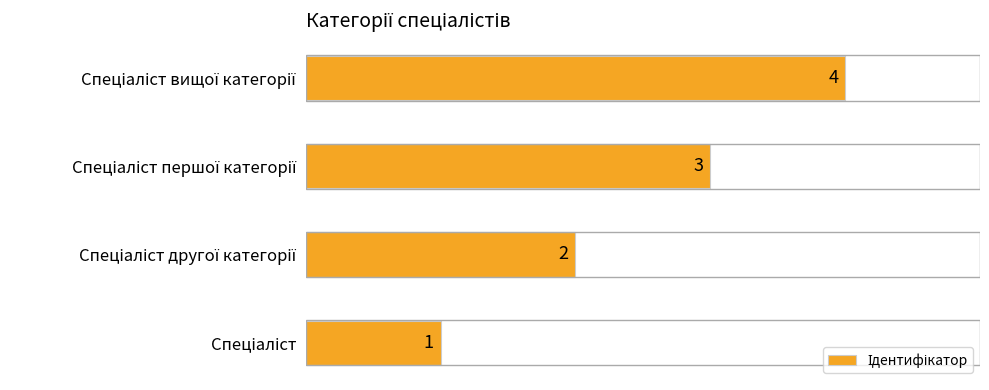

What is the greatest value displayed?

4